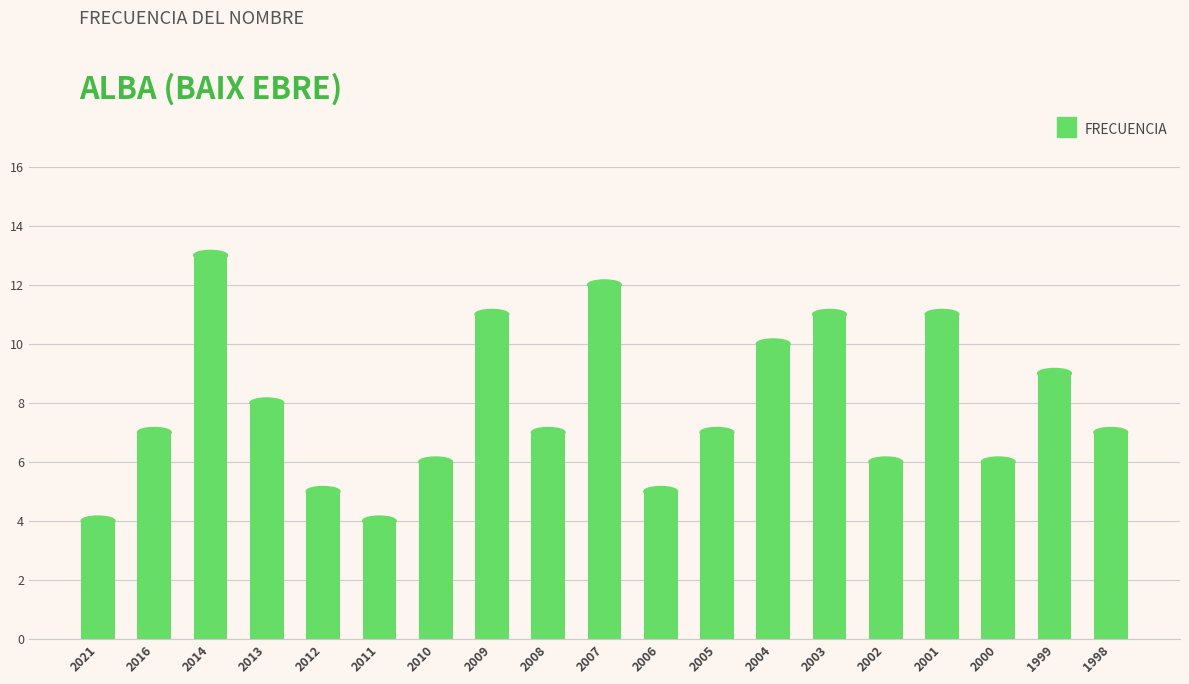

Reading left to right, extract all data points from this chart.

2021=4	2016=7	2014=13	2013=8	2012=5	2011=4	2010=6	2009=11	2008=7	2007=12	2006=5	2005=7	2004=10	2003=11	2002=6	2001=11	2000=6	1999=9	1998=7